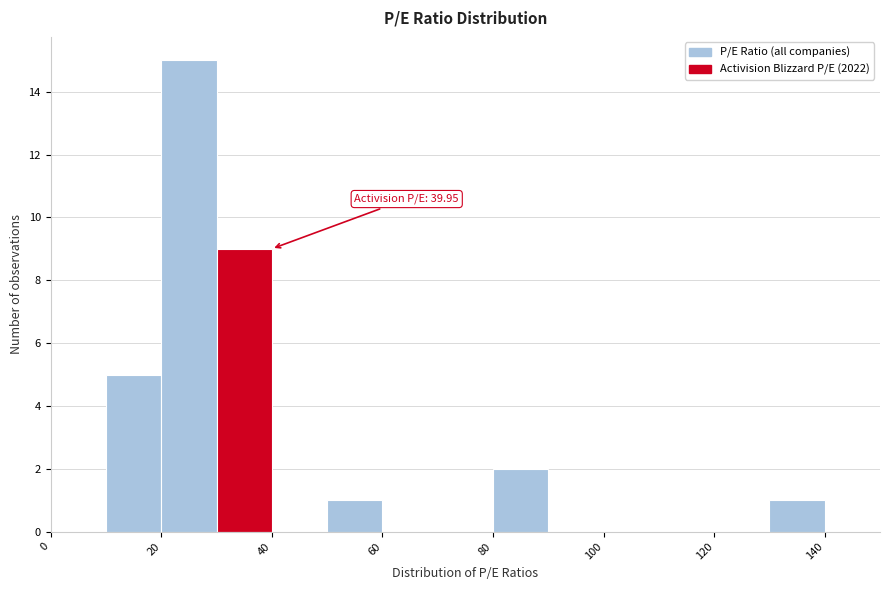

Over which range of the x-axis is the bar tallest?

20 to 30